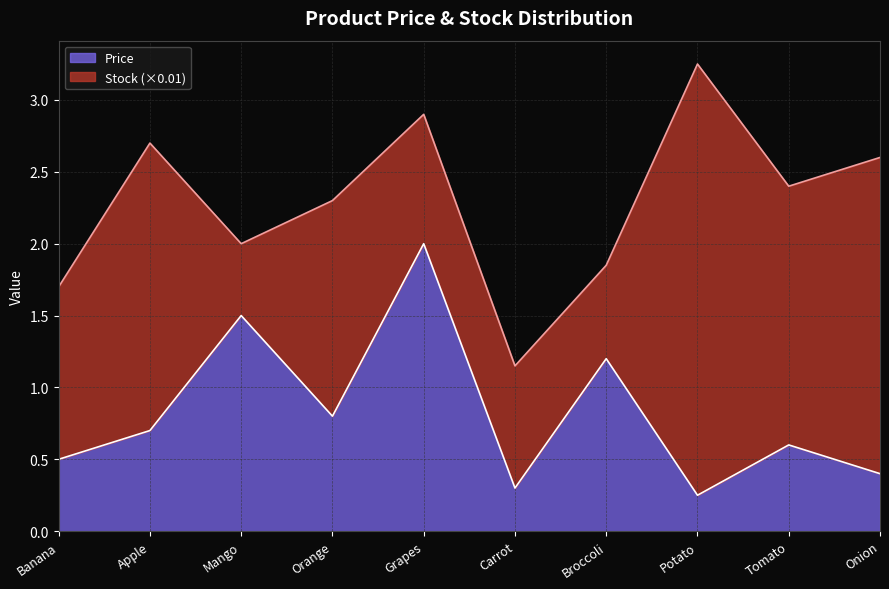

What is the approximate value at Mango?

1.5